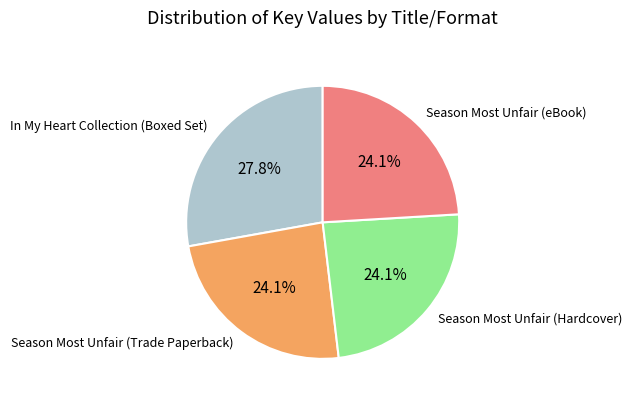

To the nearest percent, what is the difference between the largest and smallest slice percentages?

4%